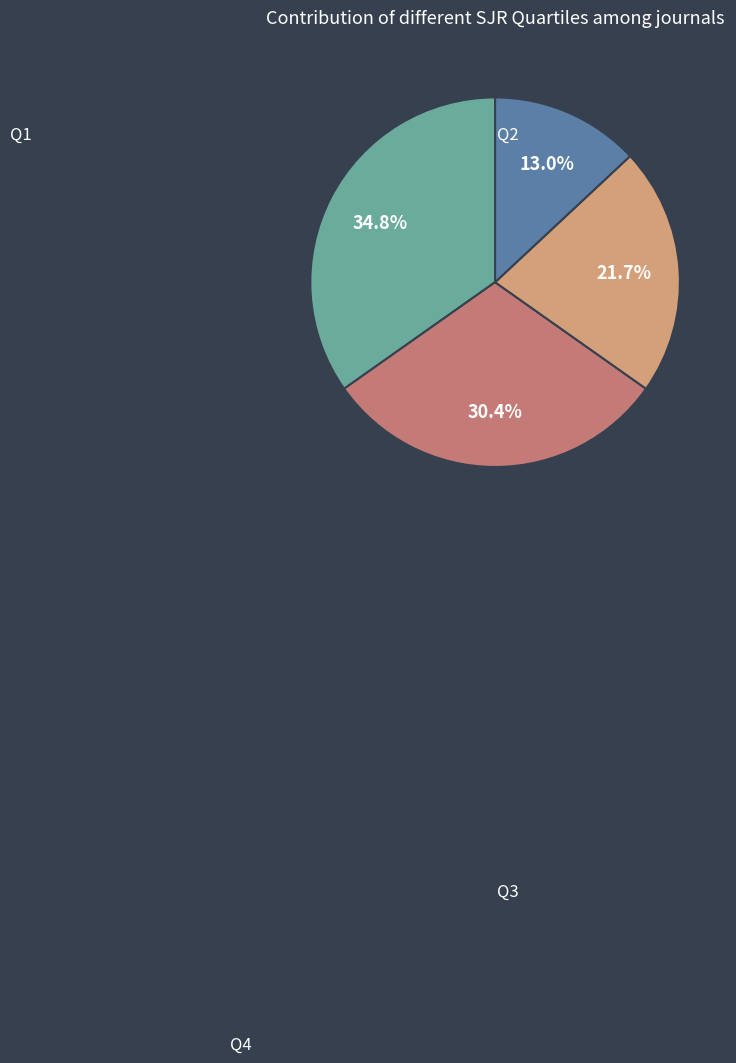

Is there a majority slice in this chart?

No